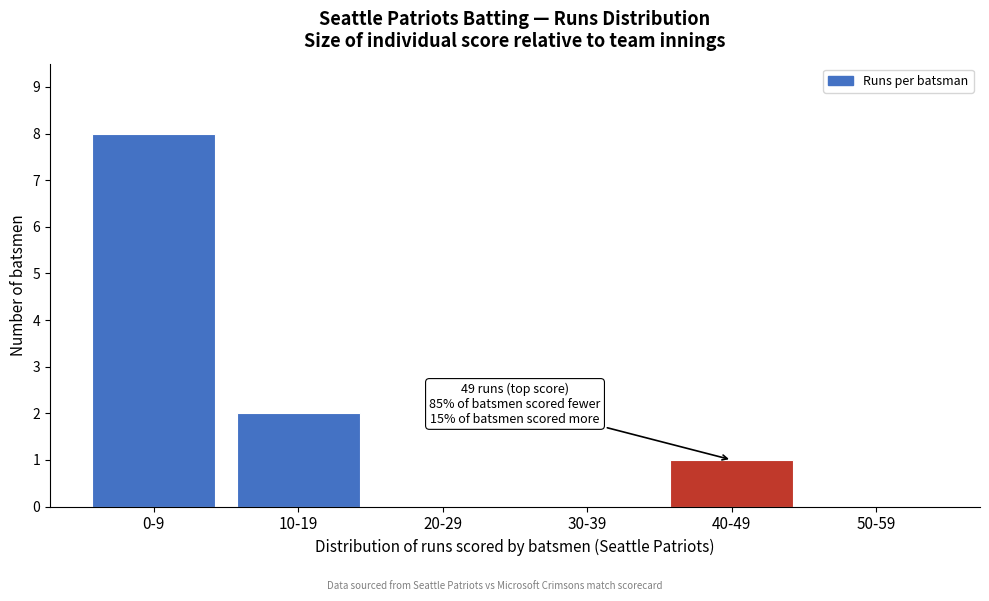

Reading left to right, list all the values displayed in this chart.

0-9=8	10-19=2	20-29=0	30-39=0	40-49=1	50-59=0